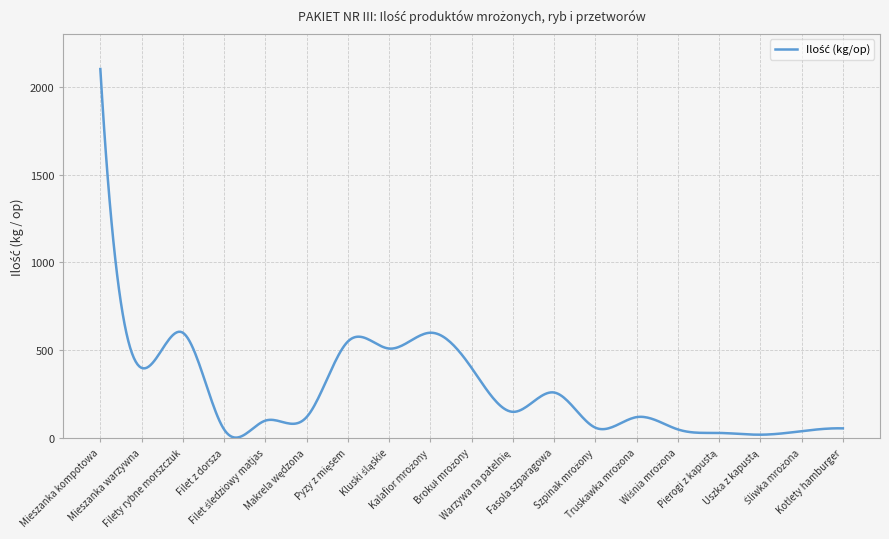

What is the maximum value shown in the chart?

2100.0